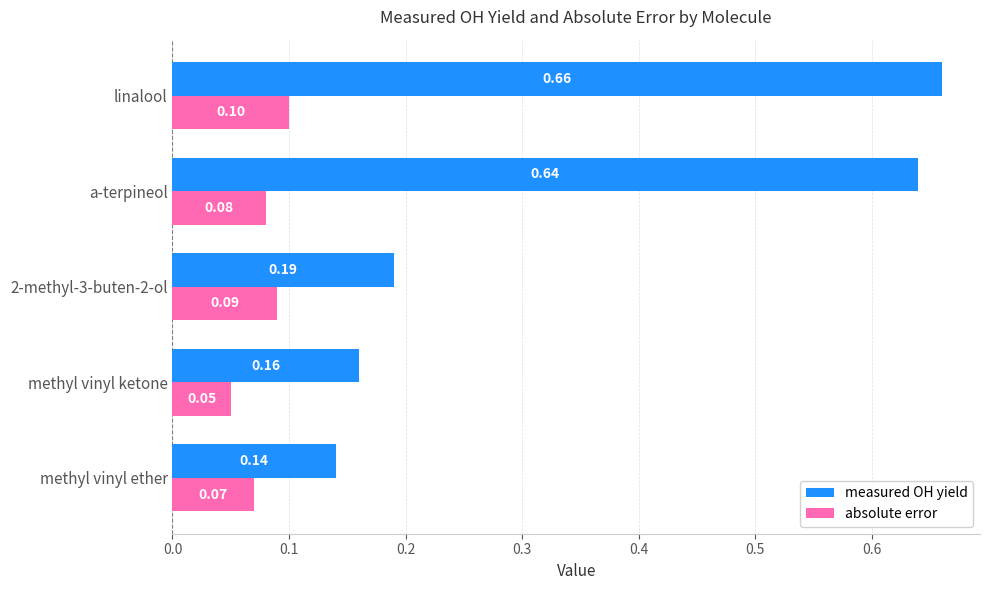

At which category is the sum across all series the highest?

linalool